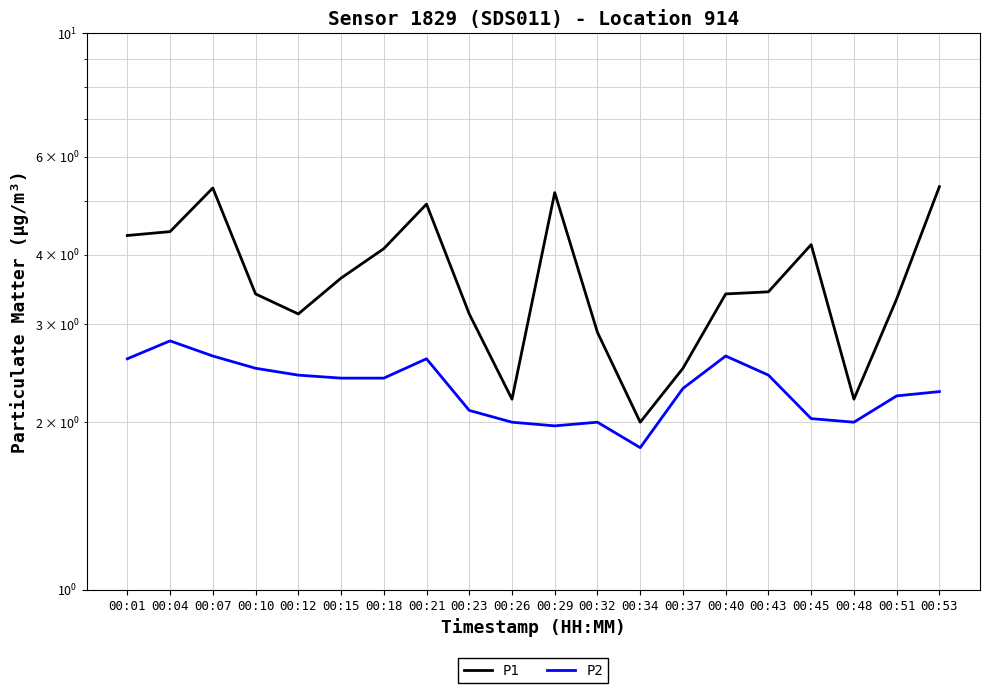

At which label is P2 closest to 2?

00:26